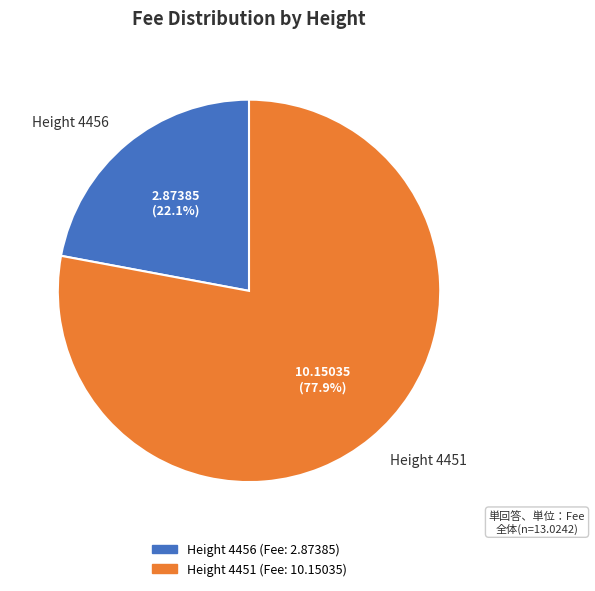

Does any single category account for the majority?

Yes